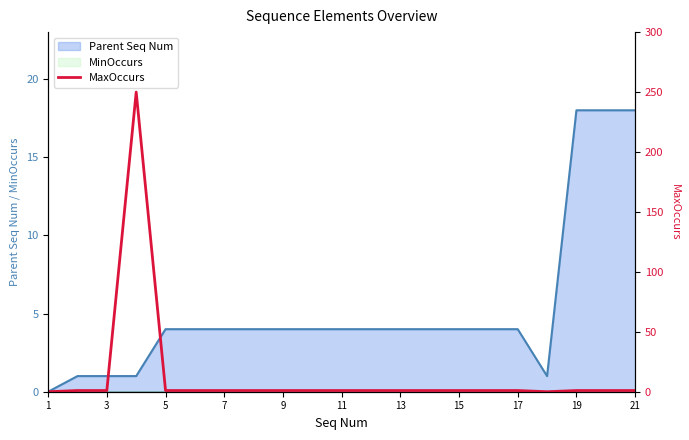

How many data points are less than 1?

2